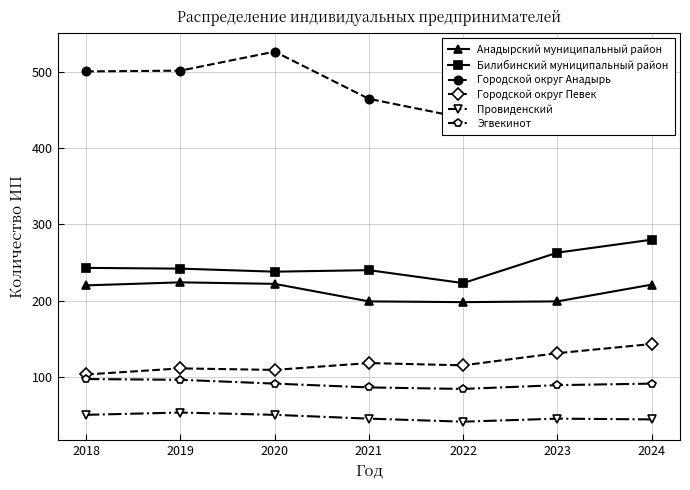

What is the sum of the Провиденский values at 2020 and 2018?

100